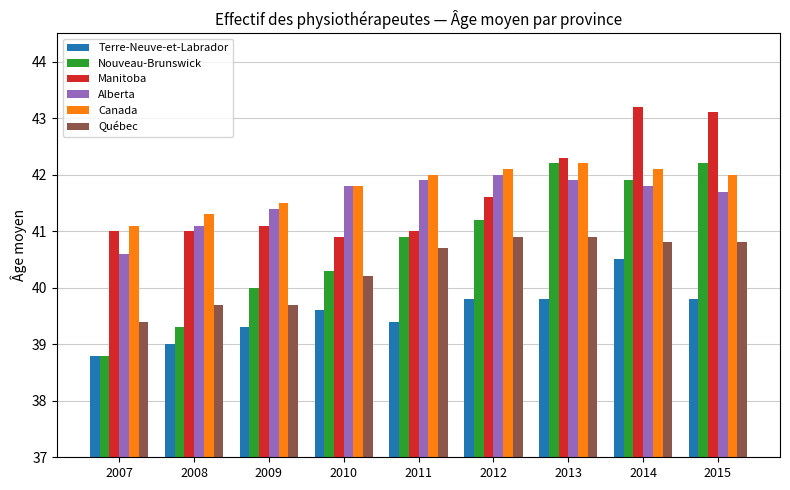

Which series has the largest total across all categories?

Canada